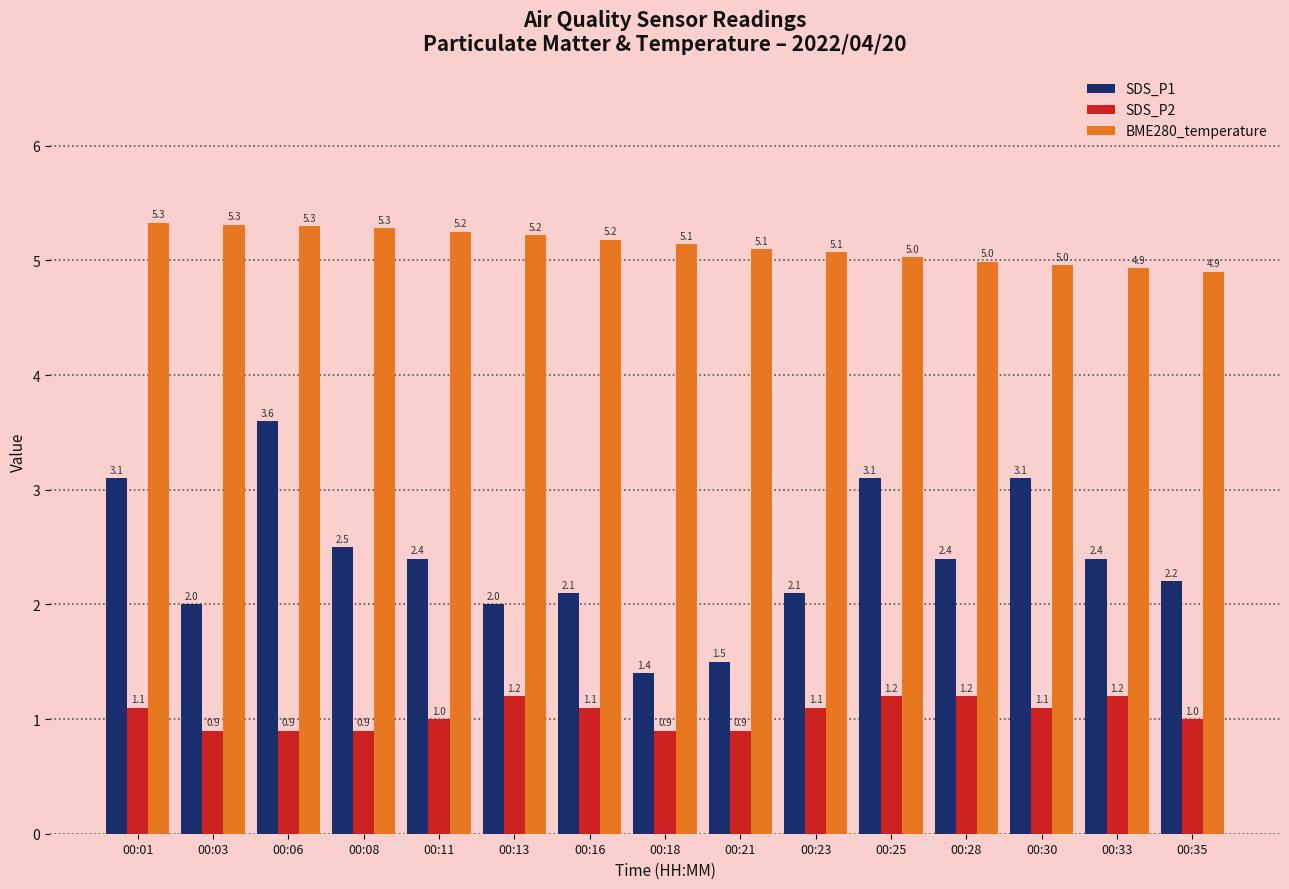

How many groups of bars are there?

15